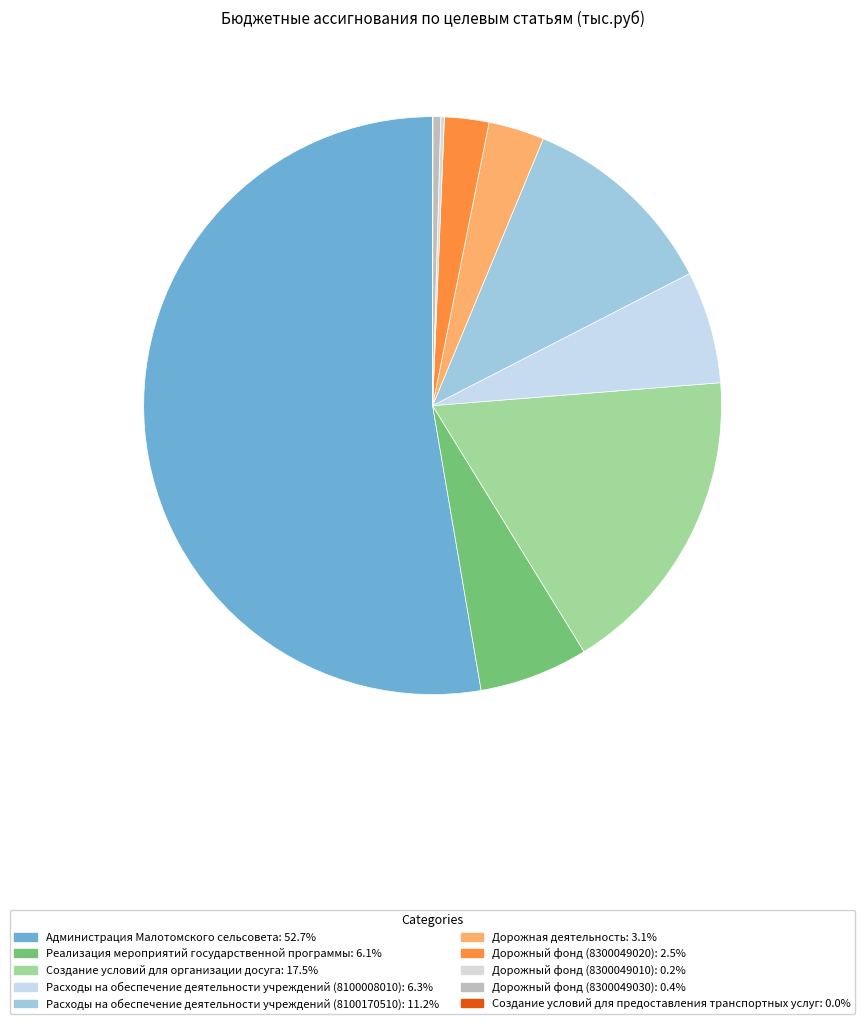

To the nearest percent, what portion does Дорожный фонд (8300049020) represent?

2%